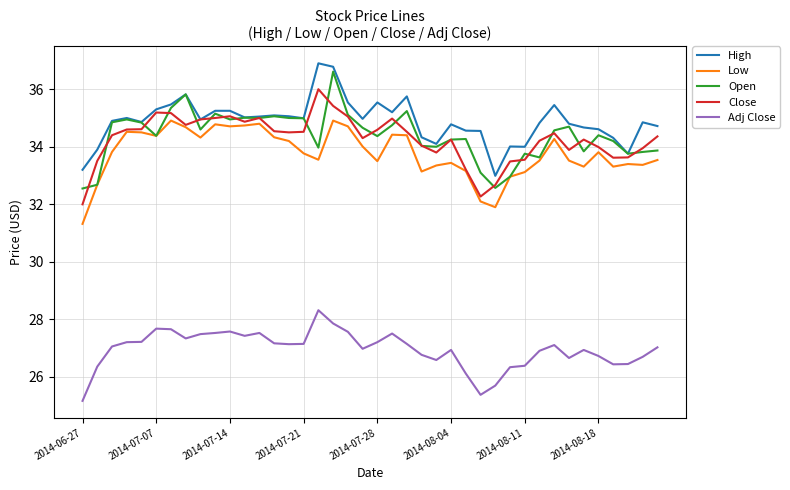

True or false: Adj Close and Close cross at least once.

False